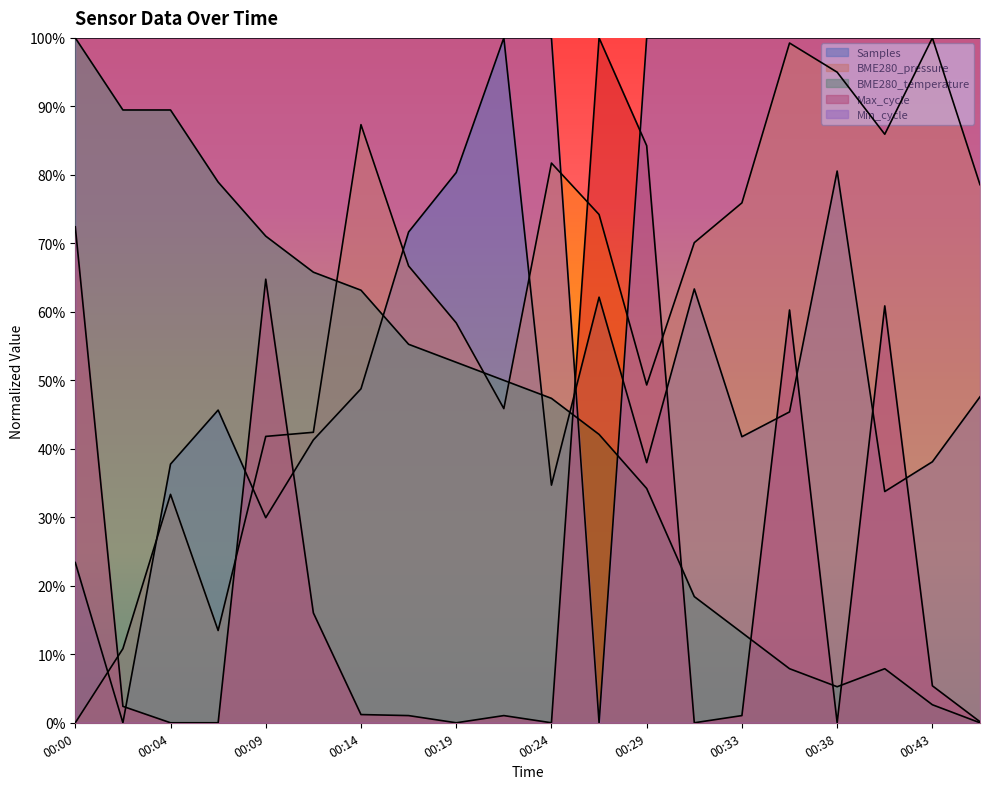

Reading left to right, transcribe all the data shown in this chart.

Samples: 00:00=0.2	00:02=0.0	00:04=0.4	00:07=0.5	00:09=0.3	00:12=0.4	00:14=0.5	00:17=0.7	00:19=0.8	00:21=1.0	00:24=0.3	00:26=0.6	00:29=0.4	00:31=0.6	00:33=0.4	00:36=0.5	00:38=0.8	00:41=0.3	00:43=0.4	00:46=0.5
BME280_pressure: 00:00=0.0	00:02=0.1	00:04=0.3	00:07=0.1	00:09=0.4	00:12=0.4	00:14=0.9	00:17=0.7	00:19=0.6	00:21=0.5	00:24=0.8	00:26=0.7	00:29=0.5	00:31=0.7	00:33=0.8	00:36=1.0	00:38=0.9	00:41=0.9	00:43=1.0	00:46=0.8
BME280_temperature: 00:00=1.0	00:02=0.9	00:04=0.9	00:07=0.8	00:09=0.7	00:12=0.7	00:14=0.6	00:17=0.6	00:19=0.5	00:21=0.5	00:24=0.5	00:26=0.4	00:29=0.3	00:31=0.2	00:33=0.1	00:36=0.1	00:38=0.1	00:41=0.1	00:43=0.0	00:46=0.0
Max_cycle: 00:00=0.7	00:02=0.0	00:04=0.0	00:07=0.0	00:09=0.6	00:12=0.2	00:14=0.0	00:17=0.0	00:19=0.0	00:21=0.0	00:24=0.0	00:26=1.0	00:29=0.8	00:31=0.0	00:33=0.0	00:36=0.6	00:38=0.0	00:41=0.6	00:43=0.1	00:46=0.0
Min_cycle: 00:00=1.0	00:02=1.0	00:04=1.0	00:07=1.0	00:09=1.0	00:12=1.0	00:14=1.0	00:17=1.0	00:19=1.0	00:21=1.0	00:24=1.0	00:26=0.0	00:29=1.0	00:31=1.0	00:33=1.0	00:36=1.0	00:38=1.0	00:41=1.0	00:43=1.0	00:46=1.0